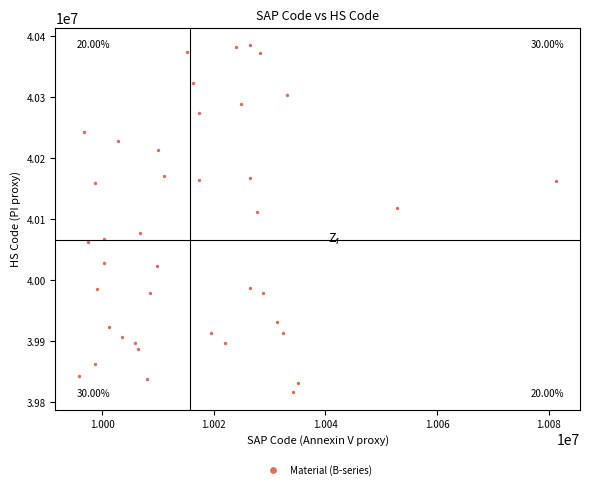

What is the range of X values (max minus min)?

85436.9